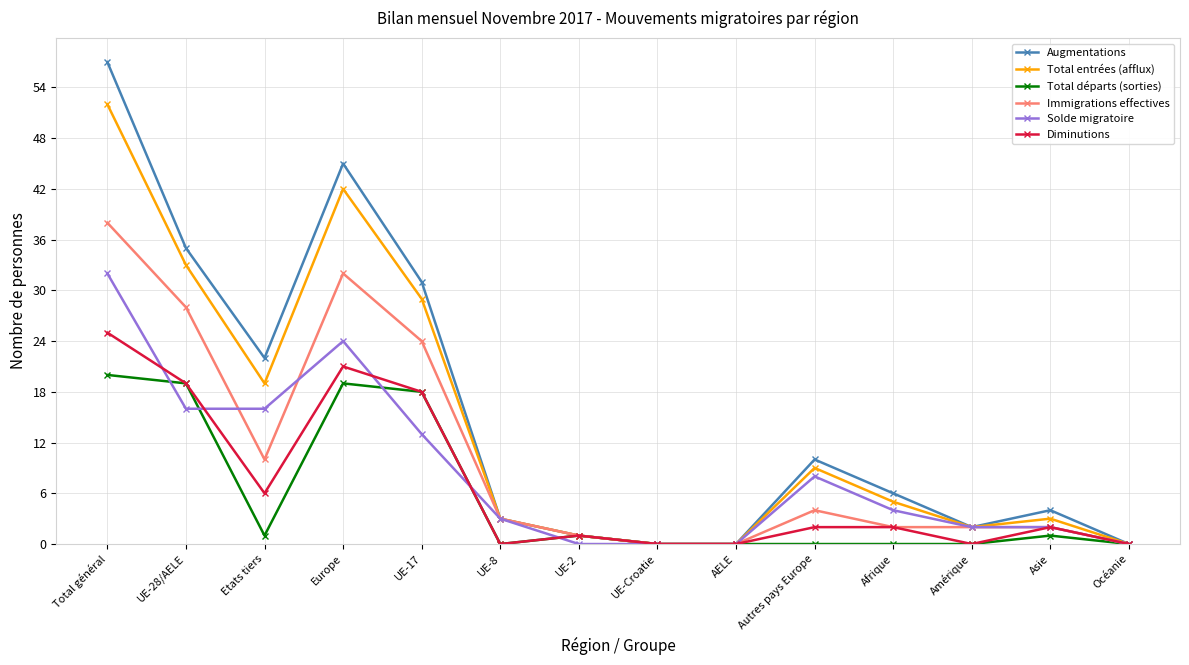

Reading left to right, extract all data points from this chart.

Augmentations: Total général=57	UE-28/AELE=35	Etats tiers=22	Europe=45	UE-17=31	UE-8=3	UE-2=1	UE-Croatie=0	AELE=0	Autres pays Europe=10	Afrique=6	Amérique=2	Asie=4	Océanie=0
Total entrées (afflux): Total général=52	UE-28/AELE=33	Etats tiers=19	Europe=42	UE-17=29	UE-8=3	UE-2=1	UE-Croatie=0	AELE=0	Autres pays Europe=9	Afrique=5	Amérique=2	Asie=3	Océanie=0
Total départs (sorties): Total général=20	UE-28/AELE=19	Etats tiers=1	Europe=19	UE-17=18	UE-8=0	UE-2=1	UE-Croatie=0	AELE=0	Autres pays Europe=0	Afrique=0	Amérique=0	Asie=1	Océanie=0
Immigrations effectives: Total général=38	UE-28/AELE=28	Etats tiers=10	Europe=32	UE-17=24	UE-8=3	UE-2=1	UE-Croatie=0	AELE=0	Autres pays Europe=4	Afrique=2	Amérique=2	Asie=2	Océanie=0
Solde migratoire: Total général=32	UE-28/AELE=16	Etats tiers=16	Europe=24	UE-17=13	UE-8=3	UE-2=0	UE-Croatie=0	AELE=0	Autres pays Europe=8	Afrique=4	Amérique=2	Asie=2	Océanie=0
Diminutions: Total général=25	UE-28/AELE=19	Etats tiers=6	Europe=21	UE-17=18	UE-8=0	UE-2=1	UE-Croatie=0	AELE=0	Autres pays Europe=2	Afrique=2	Amérique=0	Asie=2	Océanie=0